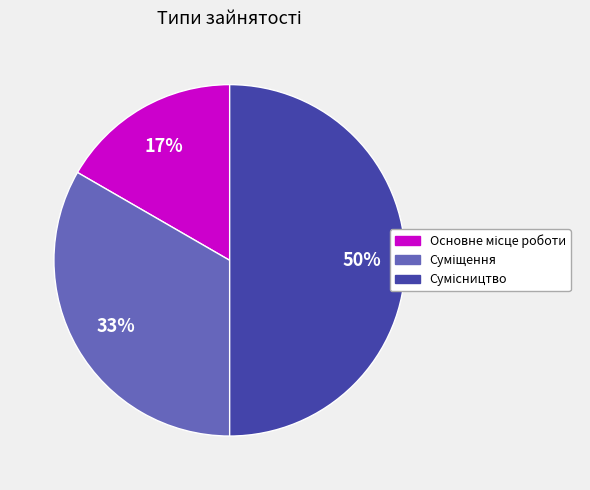

To the nearest percent, what is the average slice percentage?

33%